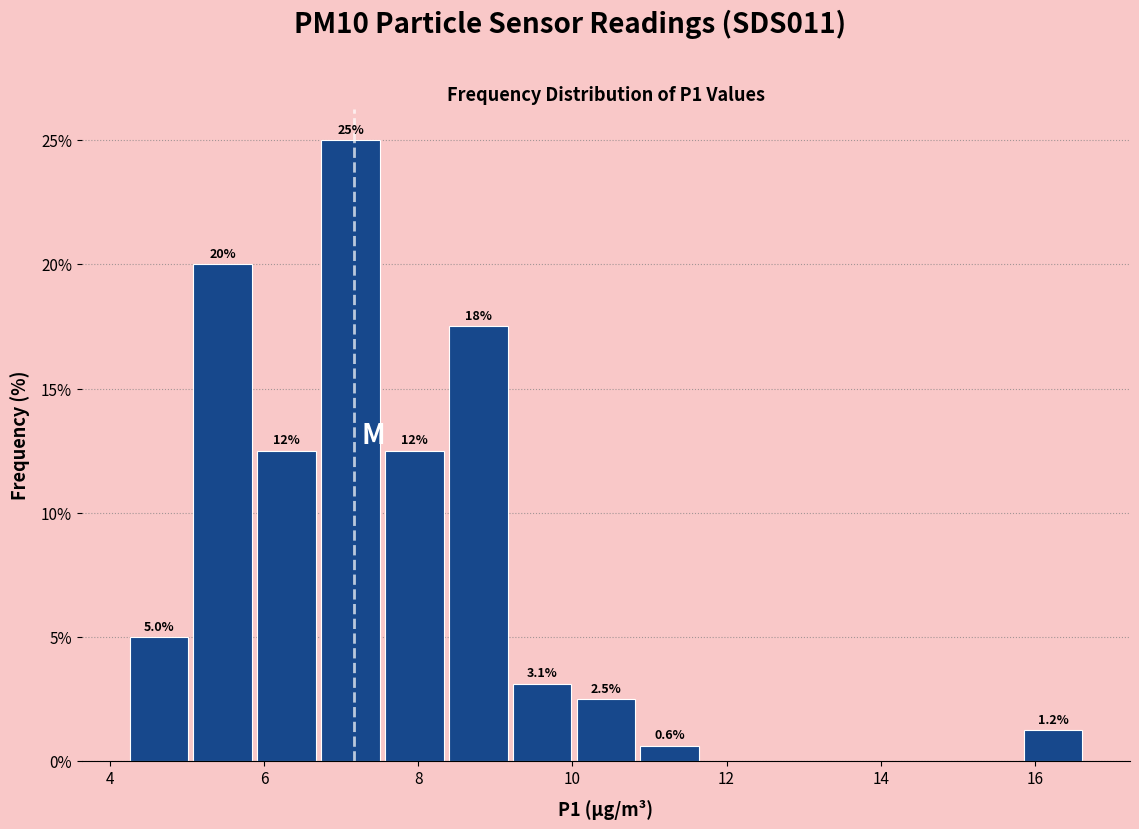

Over which range of the x-axis is the bar tallest?

6.8 to 7.6